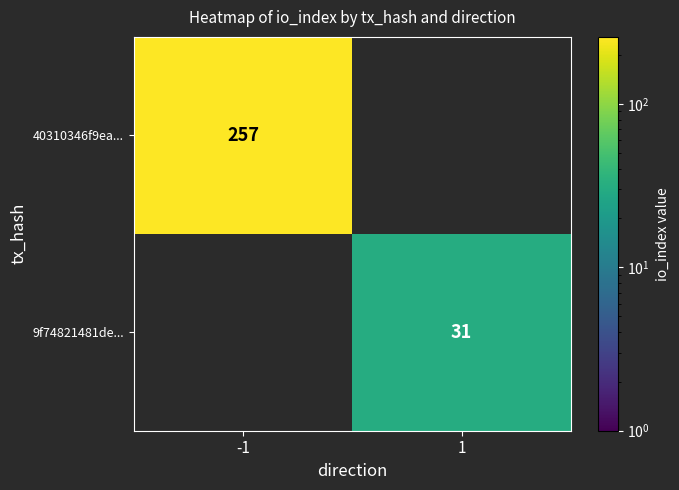

Is it true that 40310346f9ea... equals 150 at -1?

False